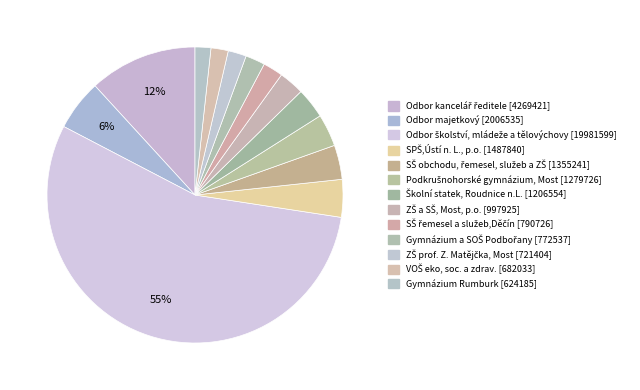

The Školní statek, Roudnice n.L. [1206554] slice represents 17% of the pie. True or false?

False